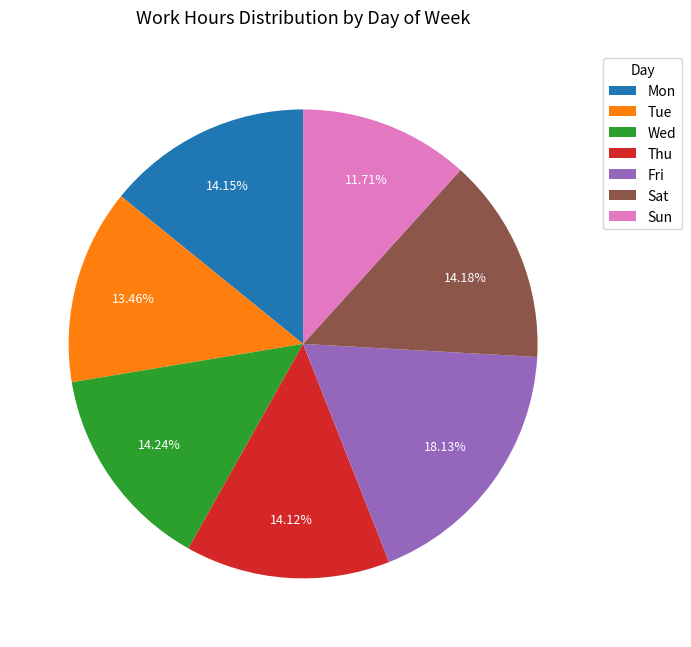

Does Tue represent more than half of the total?

No